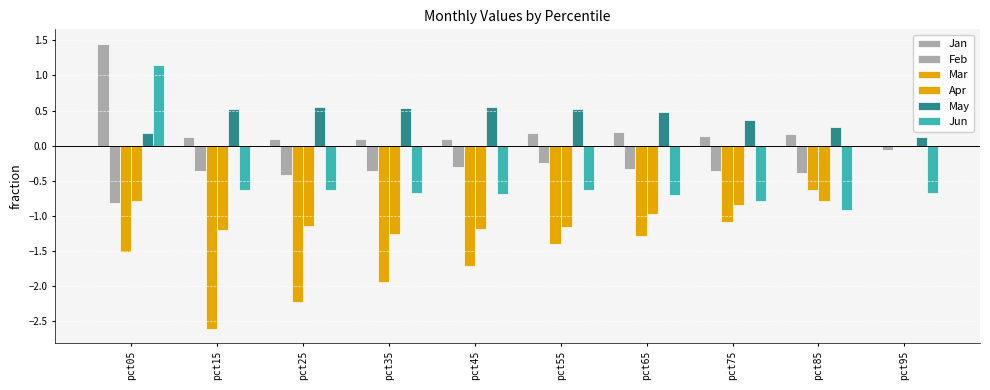

Are the bars grouped side by side (vs. stacked)?

Yes